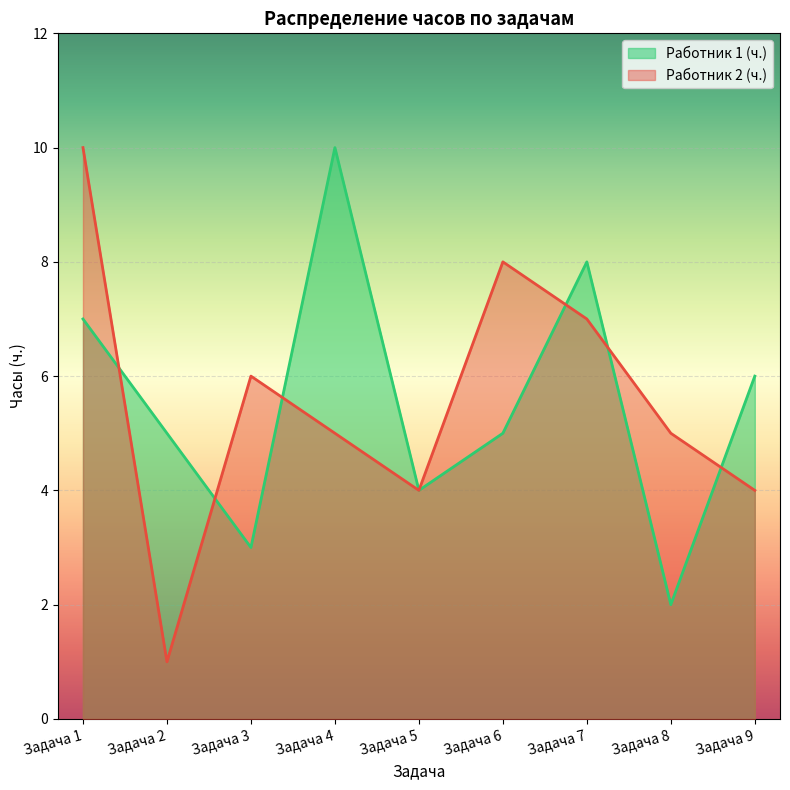

What is the lowest value of the Работник 1 (ч.) series?

2